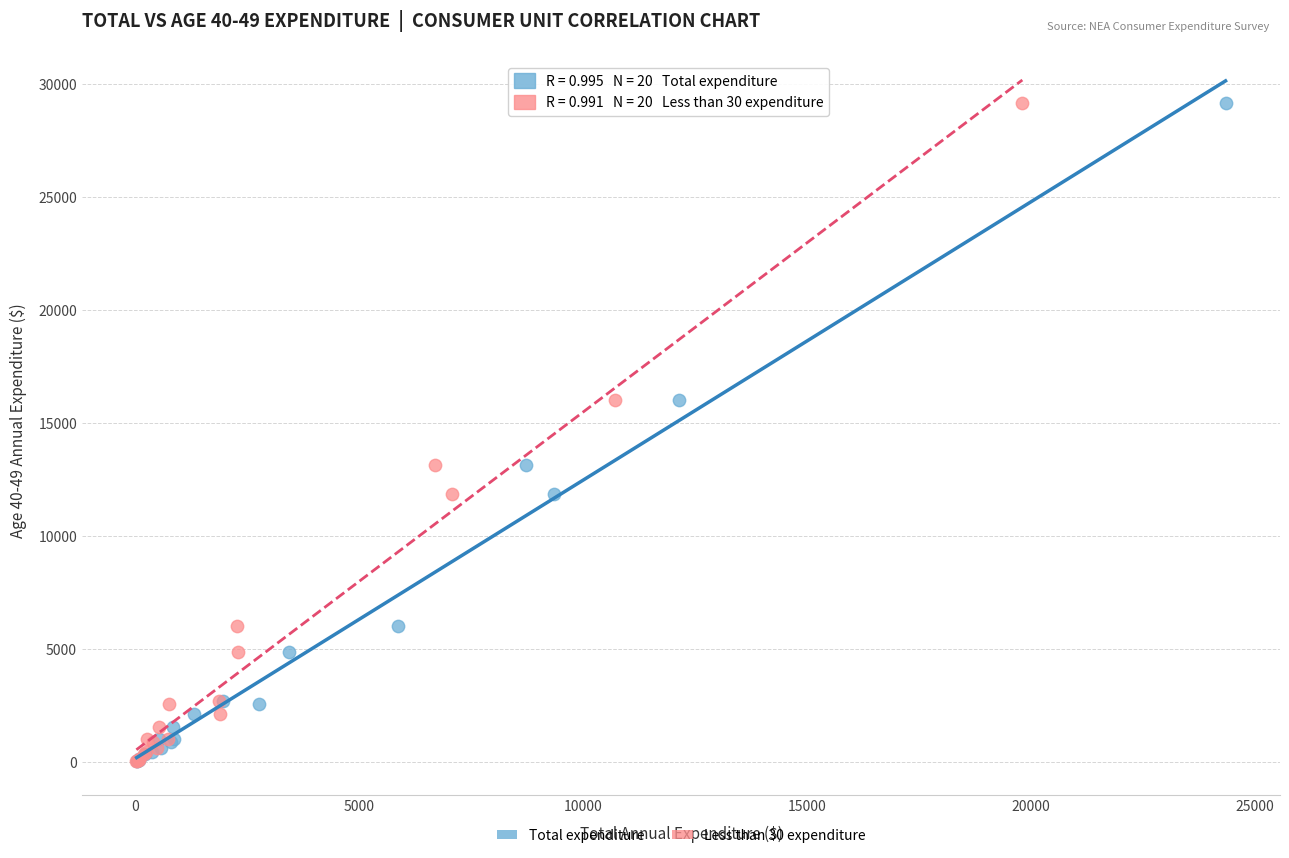

What are all the series names shown in the legend?

Total expenditure, Less than 30 expenditure